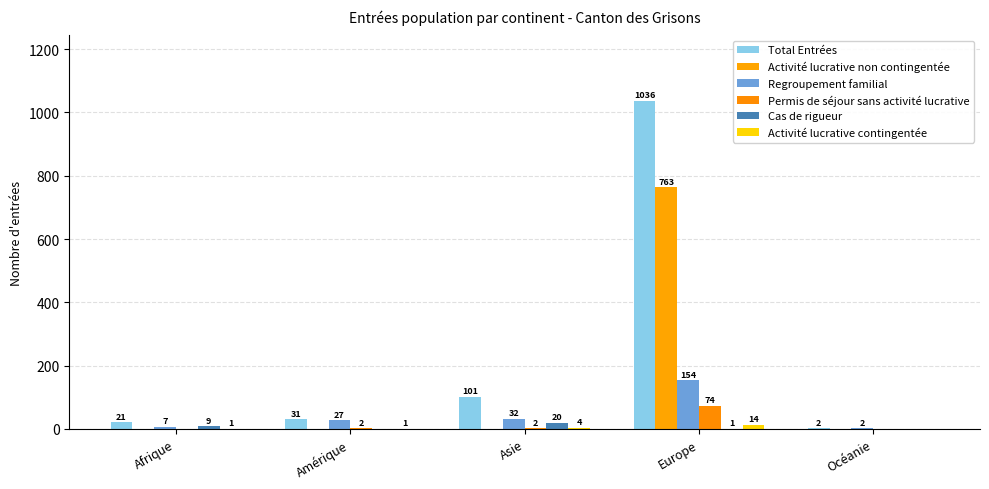

Rank the series by their maximum value, from highest to lowest.

Total Entrées, Activité lucrative non contingentée, Regroupement familial, Permis de séjour sans activité lucrative, Cas de rigueur, Activité lucrative contingentée